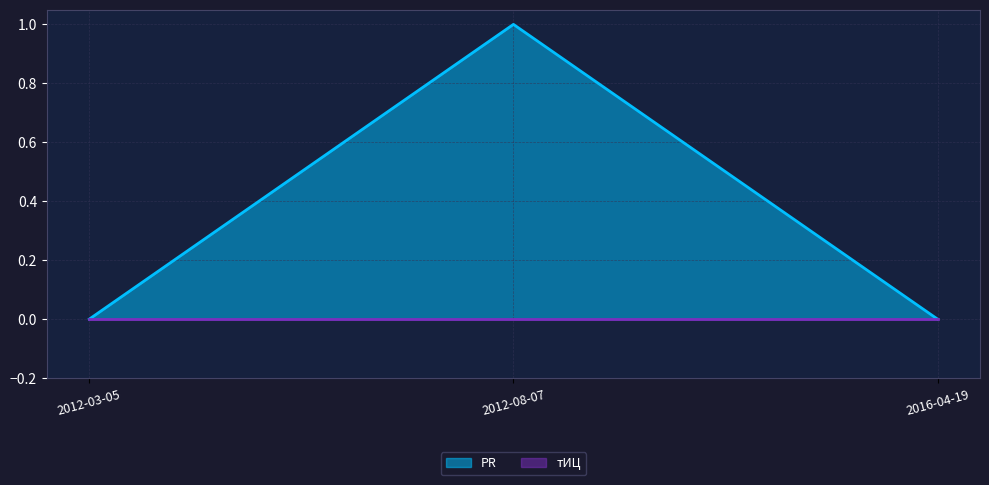

How many positive values are there?

1